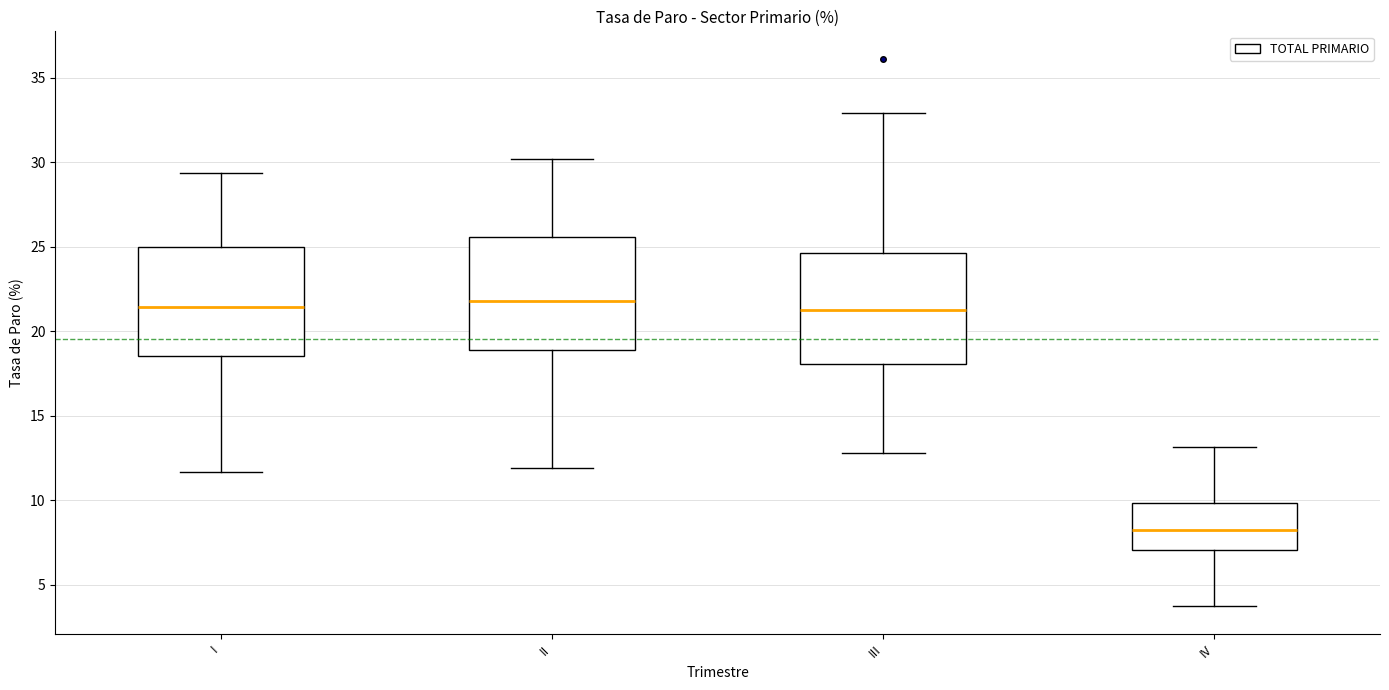

Reading left to right, transcribe this box plot: for each box, give where its median line is, the range the box spans, and where its two whiskers end, as read against the y-axis. The values are not printed on the chart, so give them approximately, as read against the axis.

I: median 21.5, box 18.5 to 25.0, whiskers 11.5 to 29.5
II: median 22.0, box 19.0 to 25.5, whiskers 12.0 to 30.0
III: median 21.5, box 18.0 to 24.5, whiskers 13.0 to 33.0
IV: median 8.0, box 7.0 to 10.0, whiskers 3.5 to 13.0